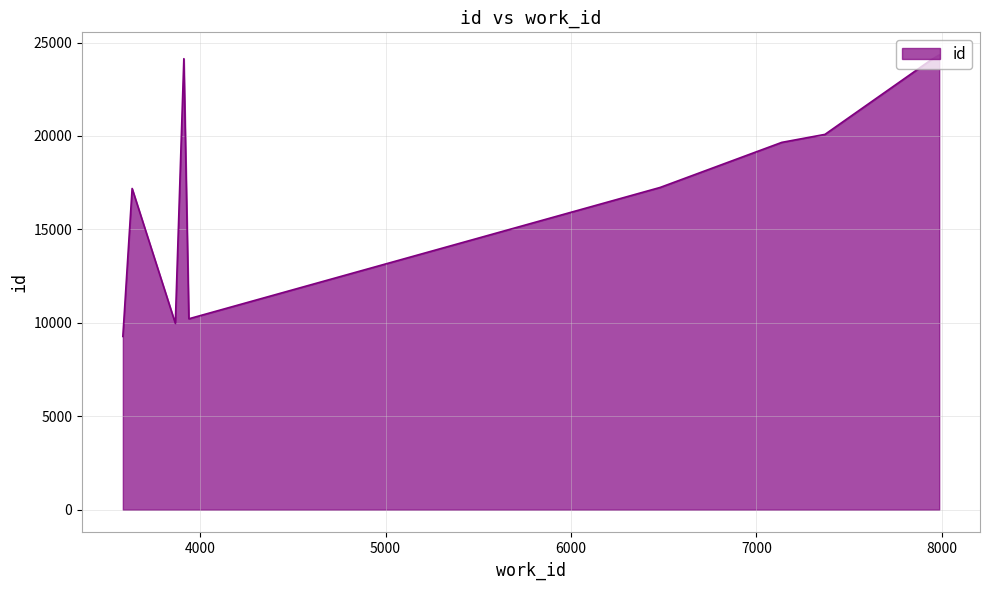

What is the smallest value displayed?

9272